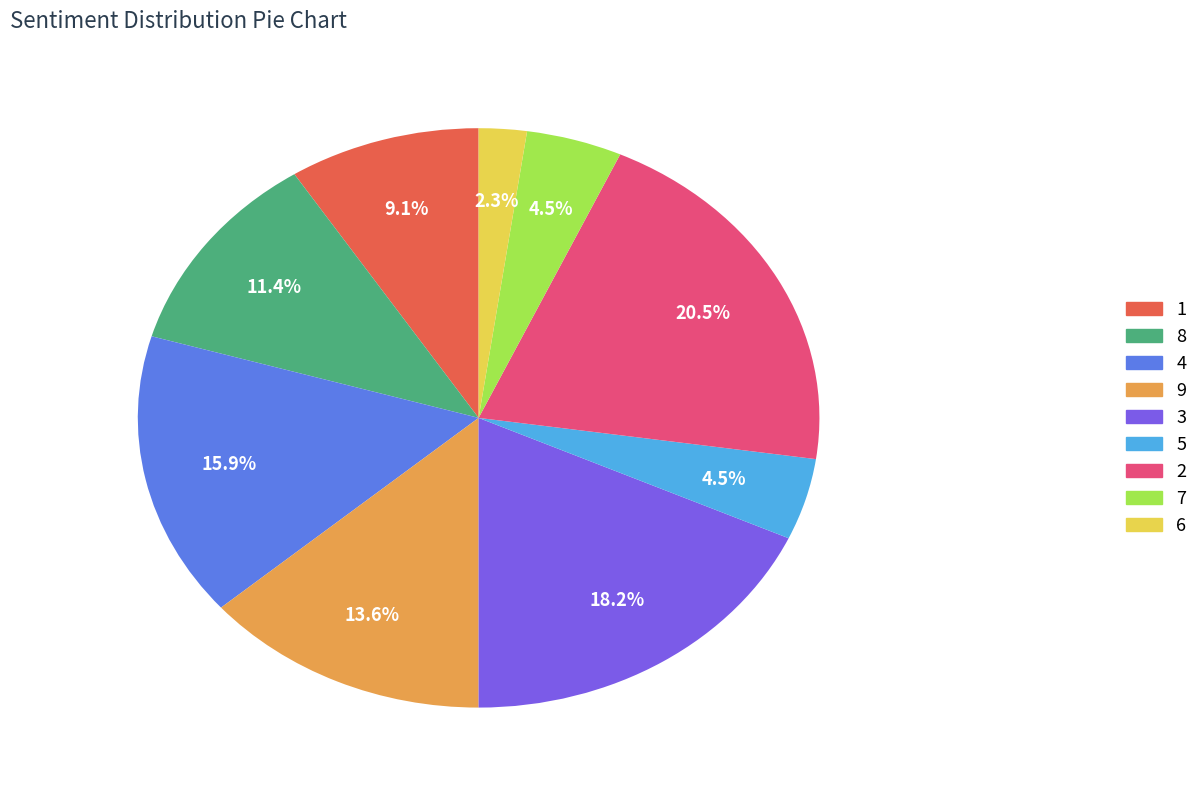

Is there a majority slice in this chart?

No